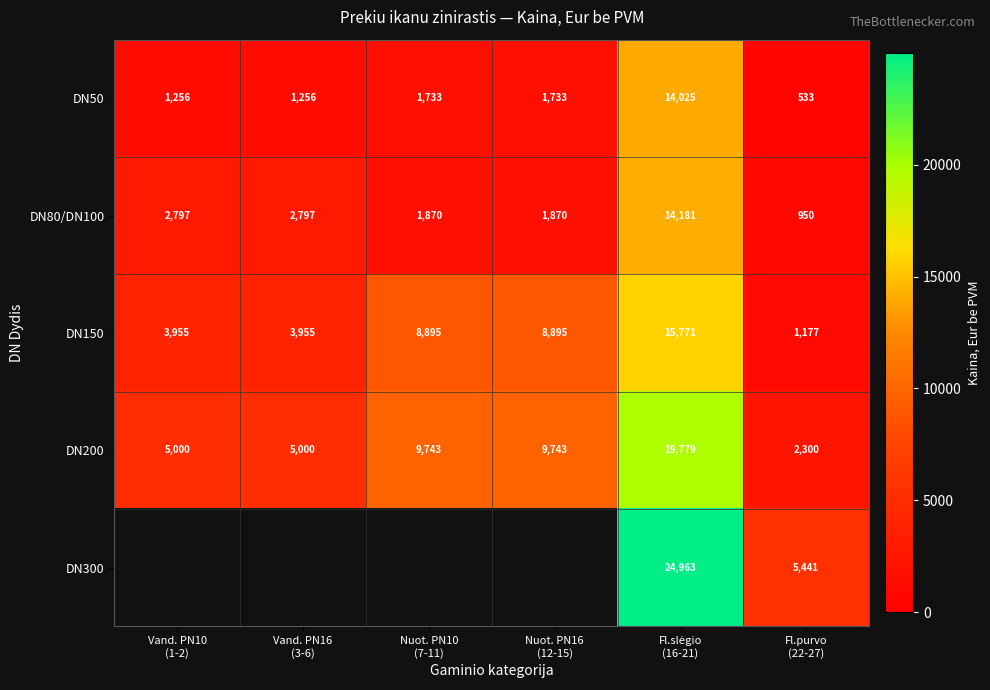

What is the average value of the DN50 series?

3423